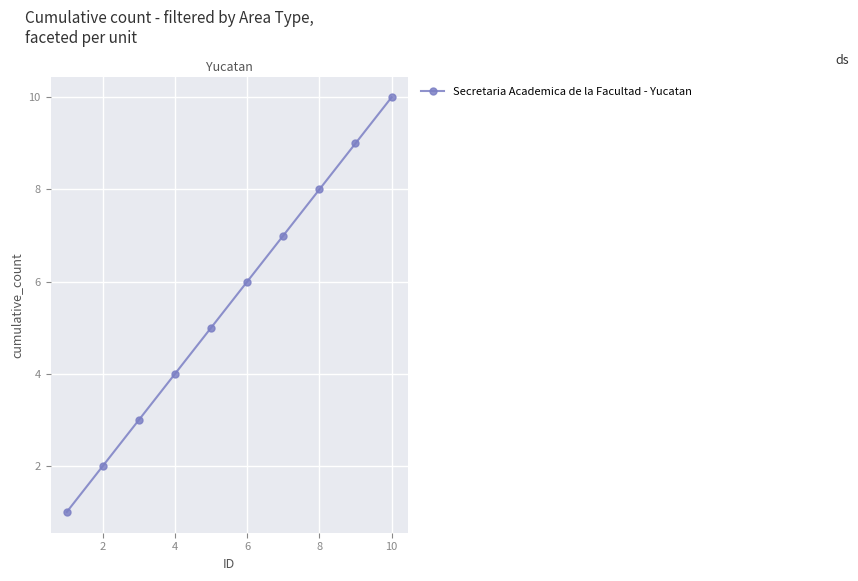

How many data points does each series have?

10